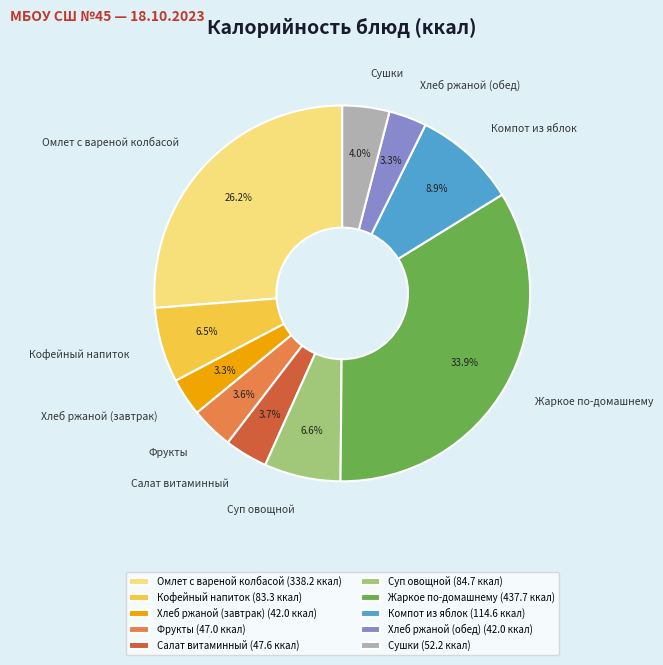

How many slices are in this pie chart?

10